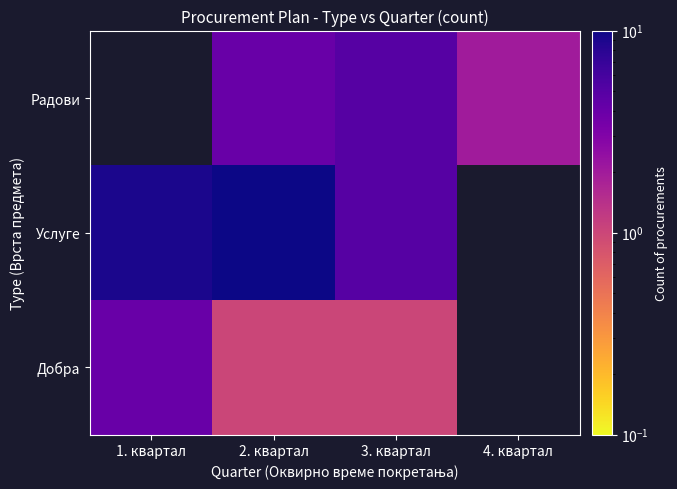

The Добра series shows 1.0 at 3. квартал. True or false?

True